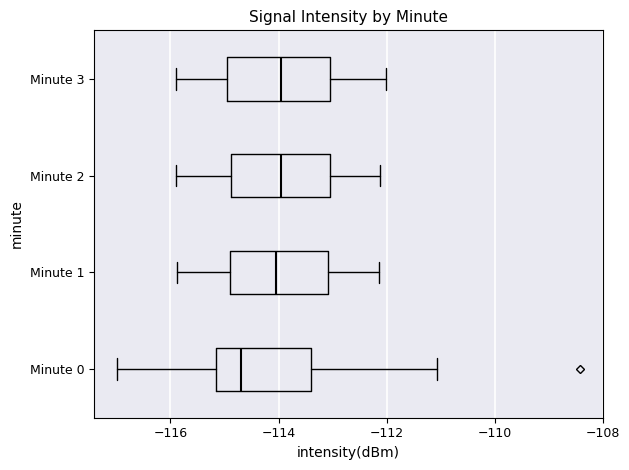

Reading bottom to top, read every box against the x-axis: the position of its median line, the range the box covers, and the ends of its whiskers. The values are not printed on the chart, so give them approximately, as read against the axis.

Minute 0: median -114.6, box -115.2 to -113.4, whiskers -117.0 to -111.0
Minute 1: median -114.0, box -114.8 to -113.0, whiskers -115.8 to -112.2
Minute 2: median -114.0, box -114.8 to -113.0, whiskers -116.0 to -112.2
Minute 3: median -114.0, box -115.0 to -113.0, whiskers -116.0 to -112.0